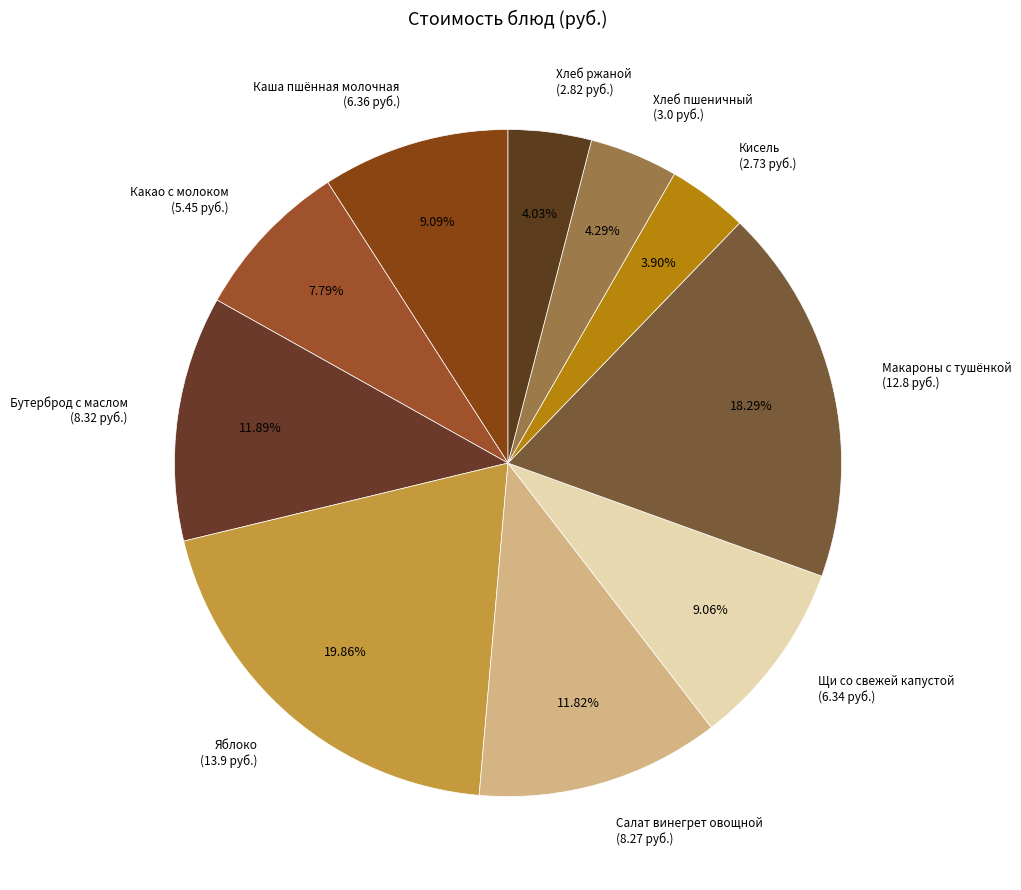

To the nearest percent, what is the combined percentage of Хлеб пшеничный and Каша пшённая молочная?

13%